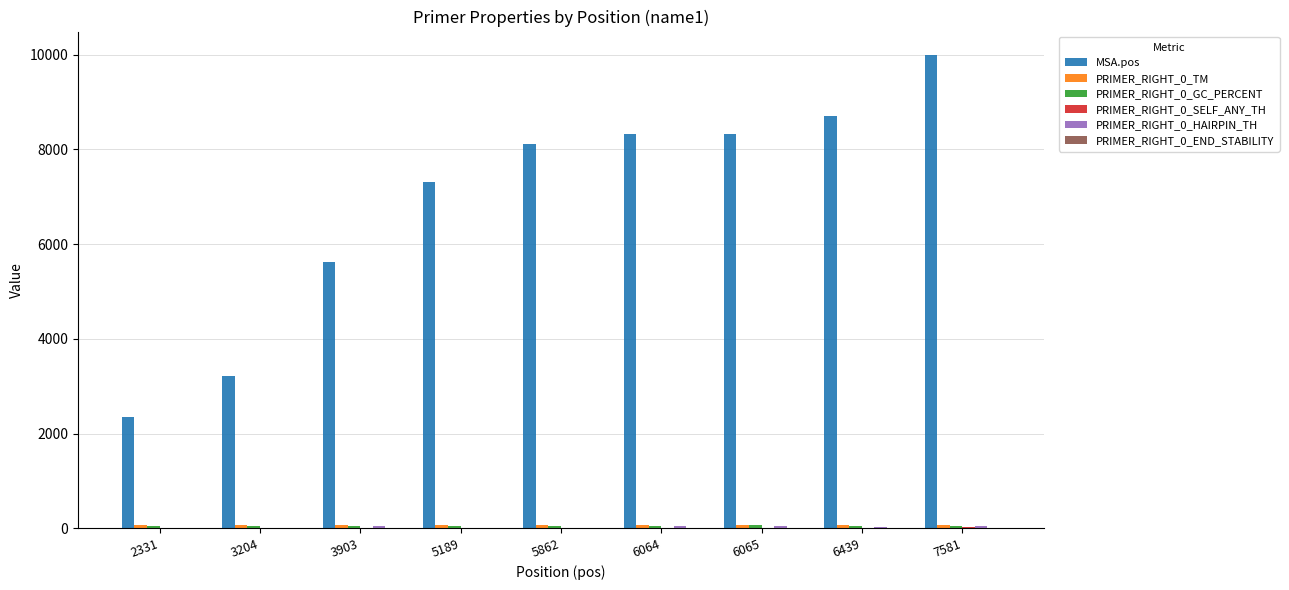

True or false: MSA.pos has a value of 8320.0 at 6065.

True